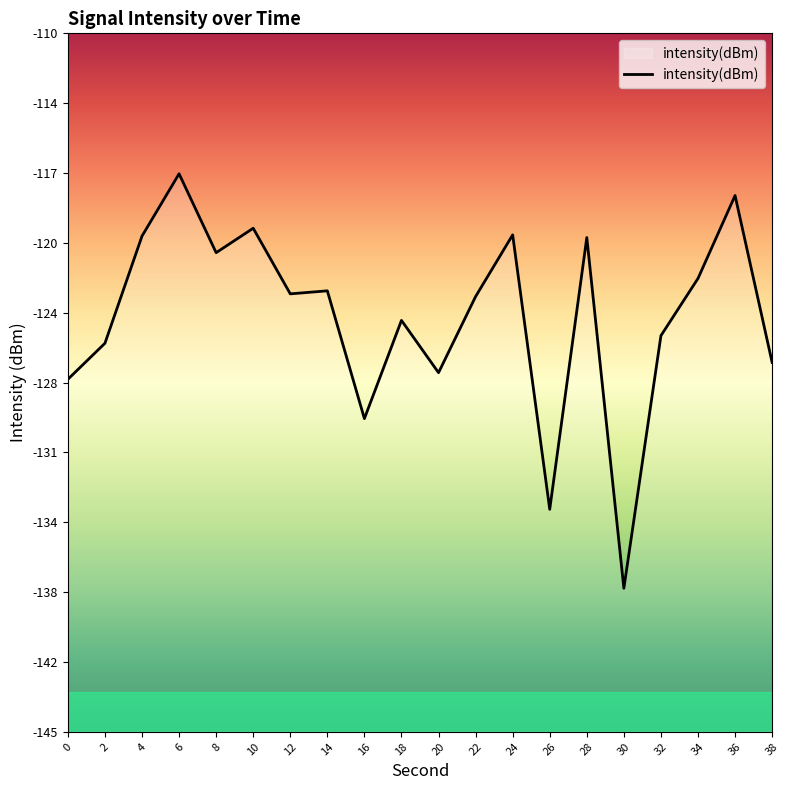

True or false: the data has more than 1 interior local peaks.

True